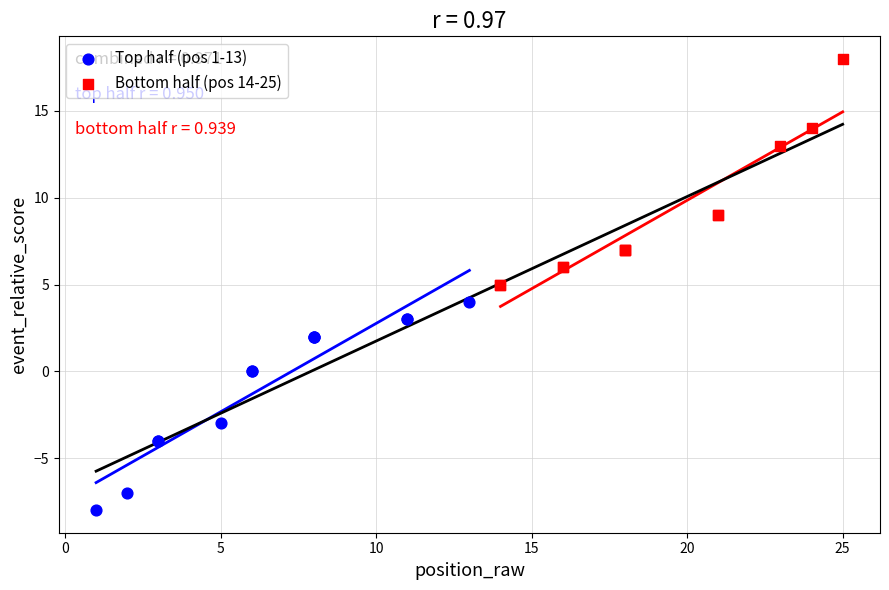

Which series reaches the maximum Y coordinate?

Bottom half (pos 14-25)